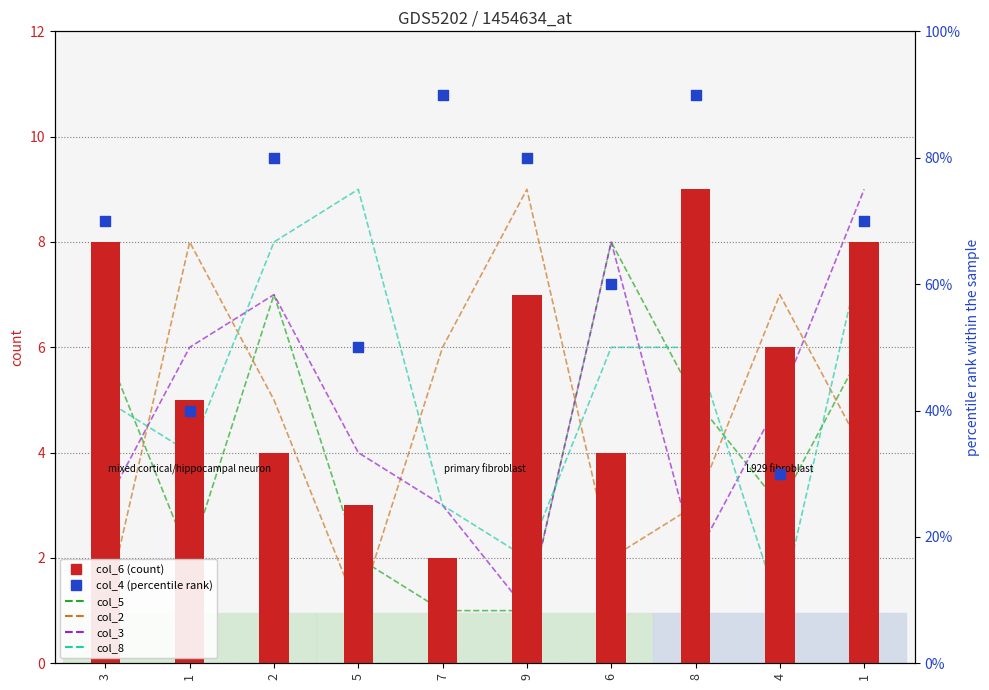

At which category is the sum across all series the highest?

1